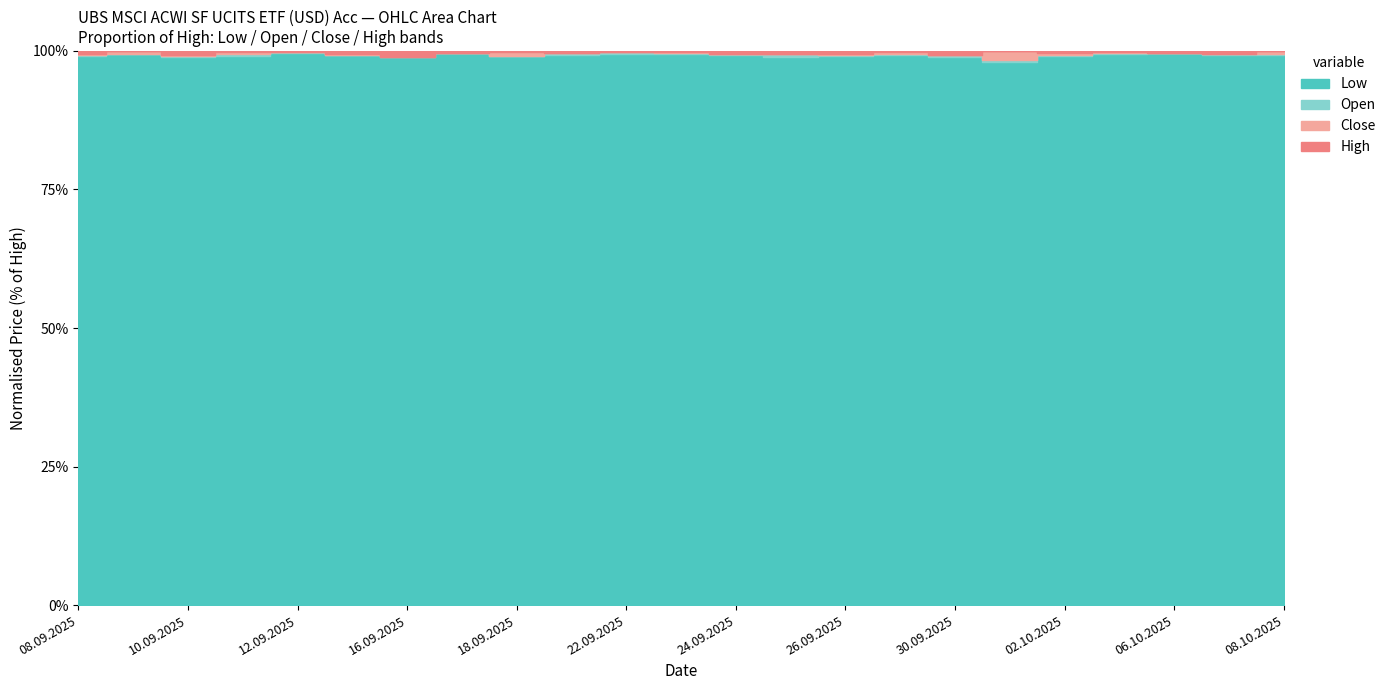

Is it true that High equals 178405 at 16.09.2025?

True